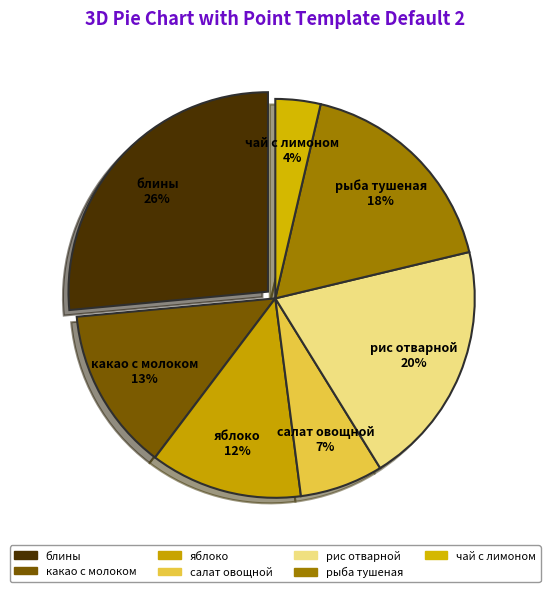

To the nearest percent, what percentage of the pie is салат овощной?

7%